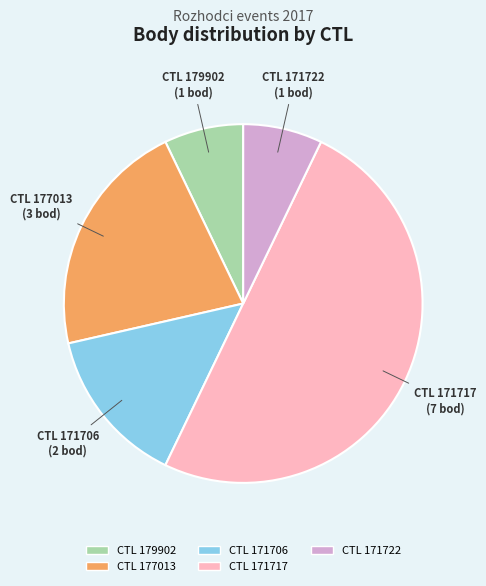

What is the largest slice in the pie chart?

CTL 171717